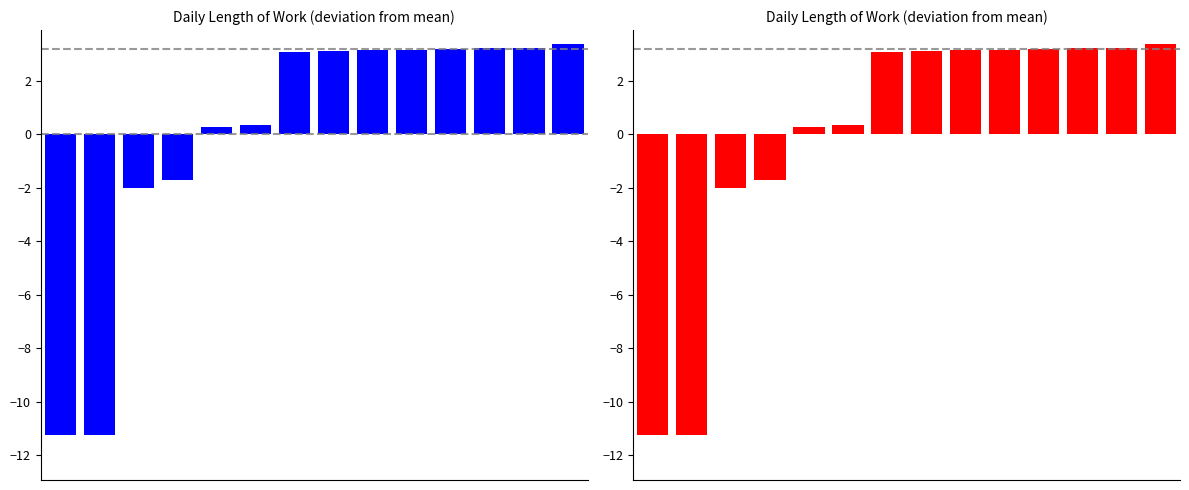

How many categories are shown in the chart?

14